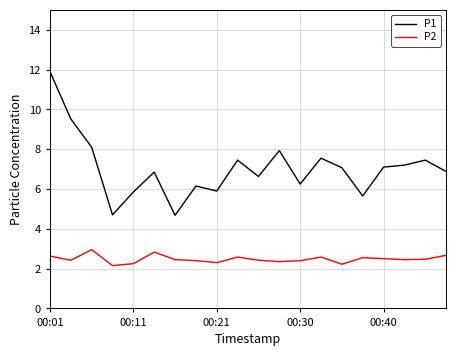

Rank the series by their average value, from lowest to highest.

P2, P1